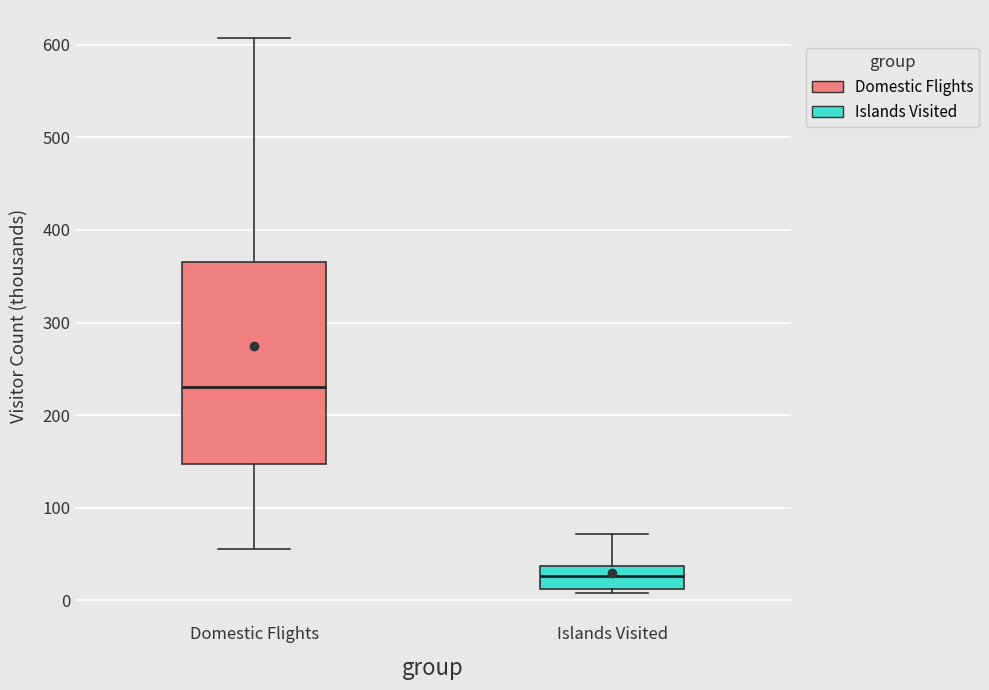

Where does the lower whisker of the box for Domestic Flights end on the y-axis? The values are not printed on the chart, so give them approximately, as read against the axis.

60